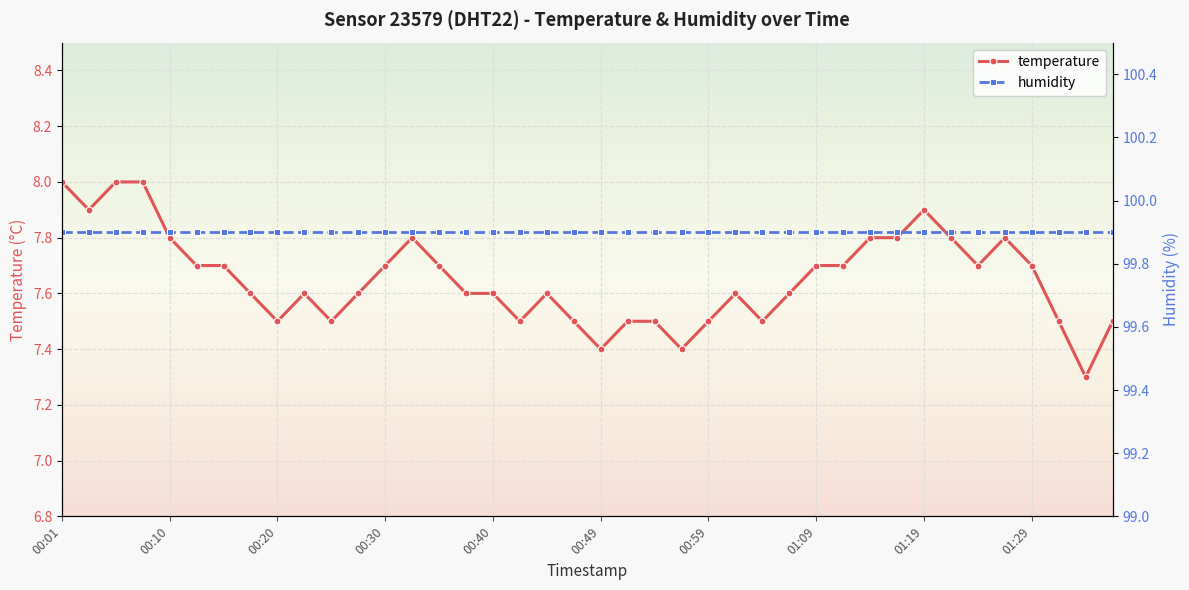

Which label corresponds to the largest value in the chart?

00:01